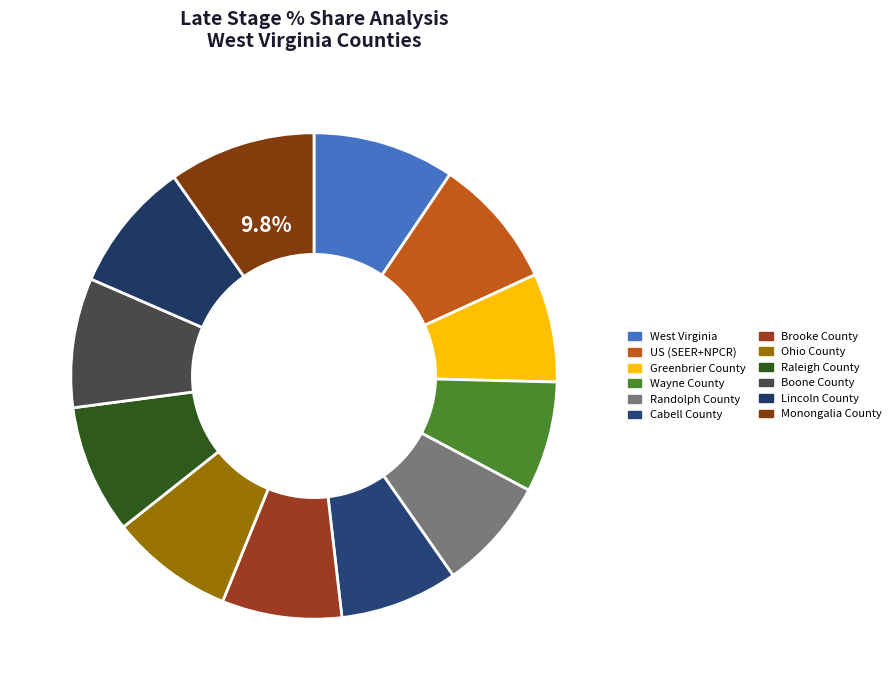

True or false: Cabell County accounts for 18% of the total.

False